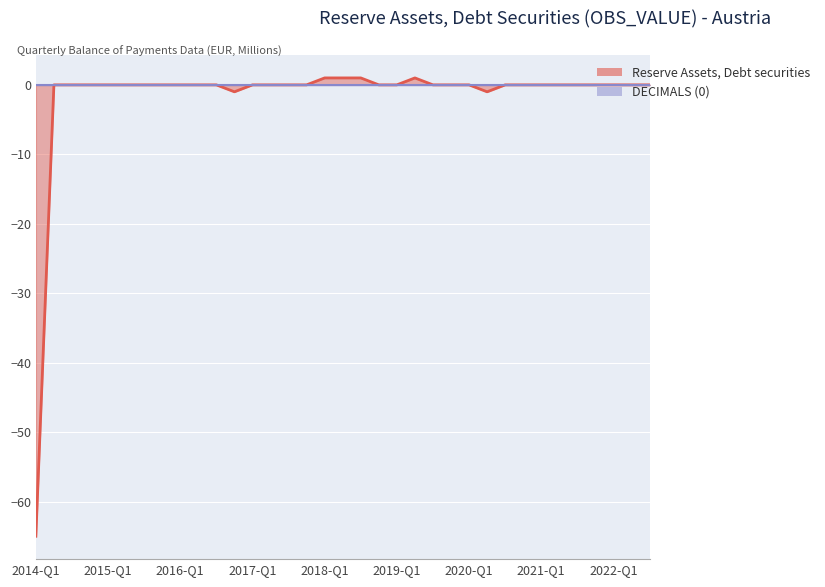

How many points are lower than both their immediate neighbors (excluding endpoints)?

2